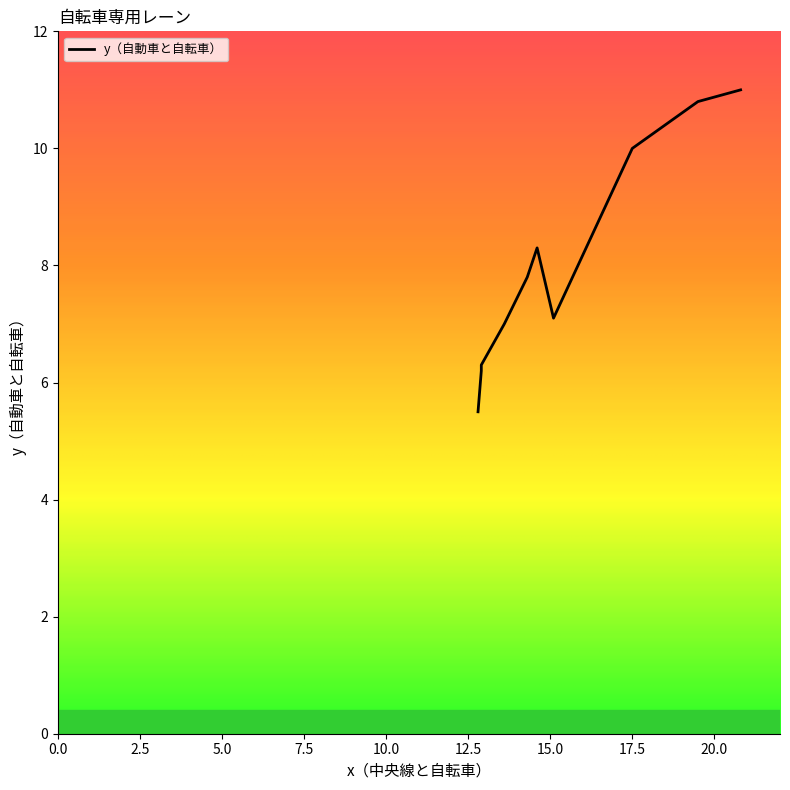

Reading right to left, transcribe all the data shown in this chart.

20.8=11.0	19.5=10.8	17.5=10.0	15.1=7.1	14.6=8.3	14.3=7.8	13.6=7.0	12.9=6.3	12.9=6.2	12.8=5.5